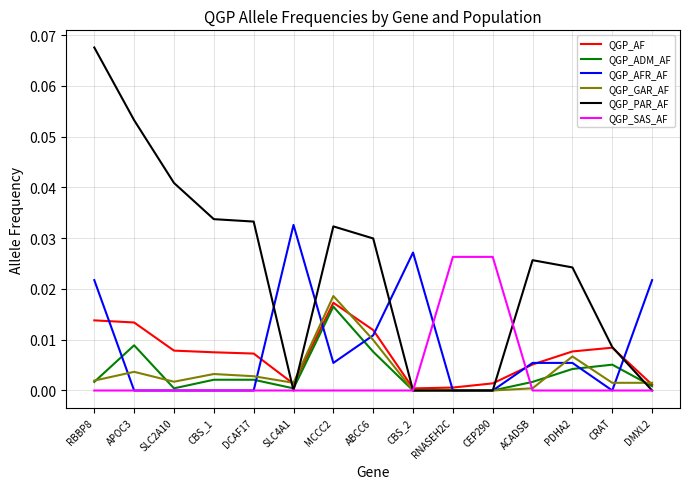

Between which two adjacent categories do QGP_PAR_AF and QGP_AFR_AF first intersect?

DCAF17 and SLC4A1